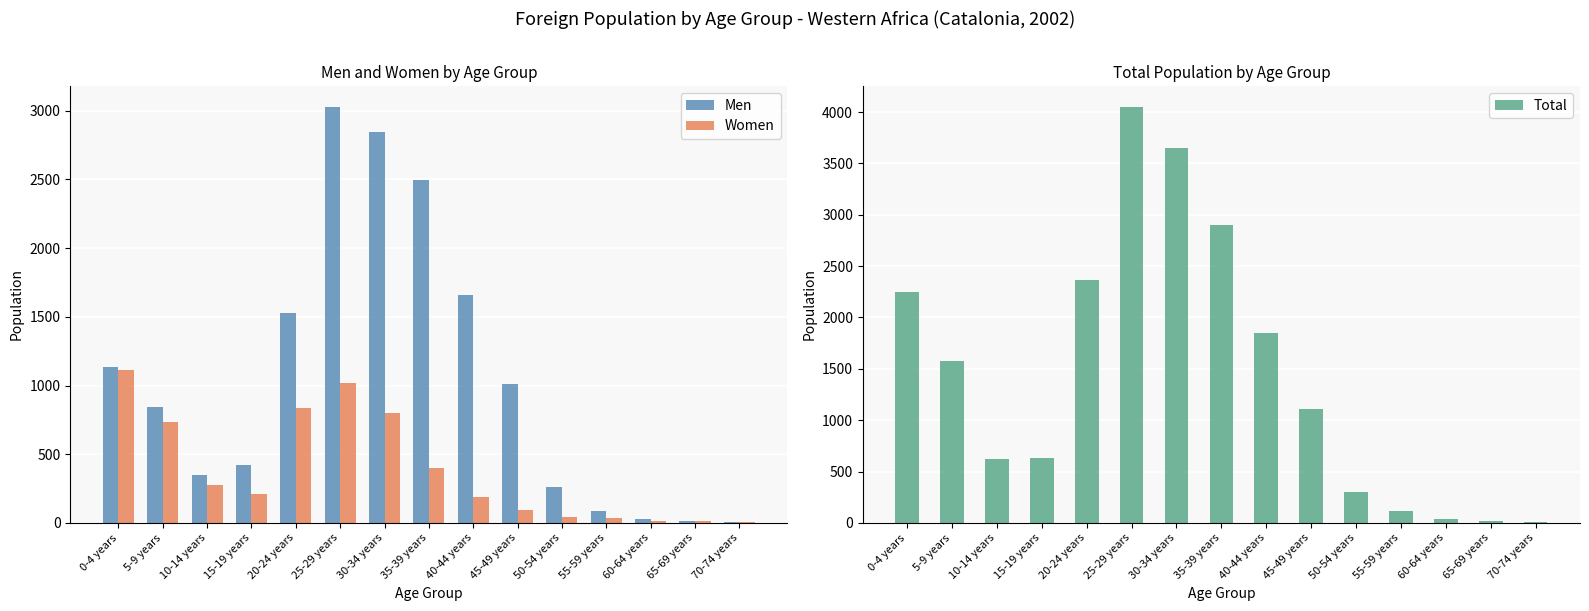

The value of Men at 15-19 years is 90. True or false?

False